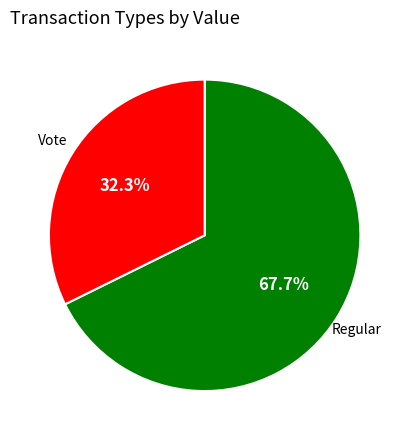

Is there a majority slice in this chart?

Yes